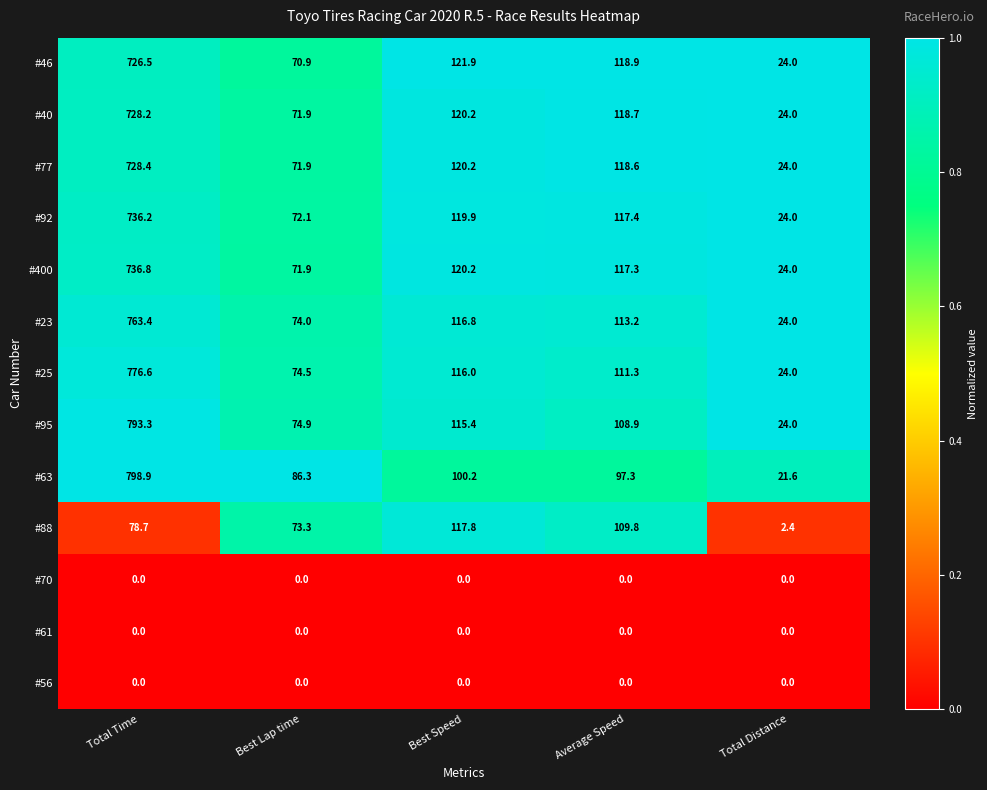

What is the average value of the #40 series?

212.6